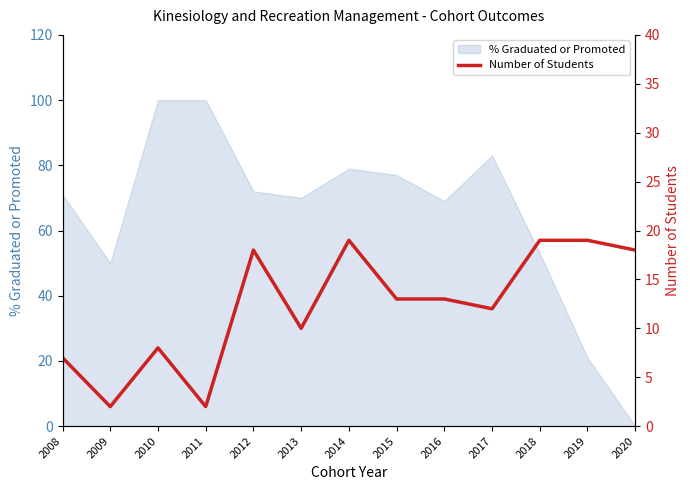

Does the chart have visible grid lines?

No